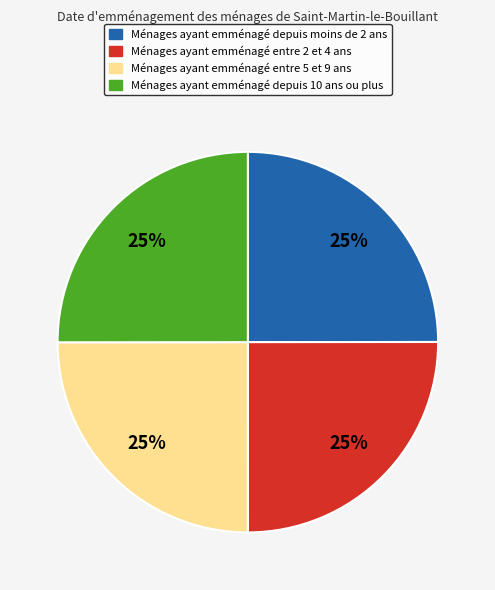

How many segments does this pie chart have?

4